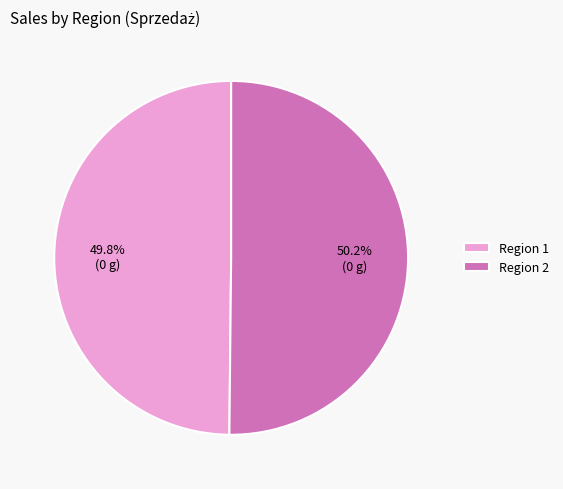

To the nearest percent, what portion does Region 2 represent?

50%